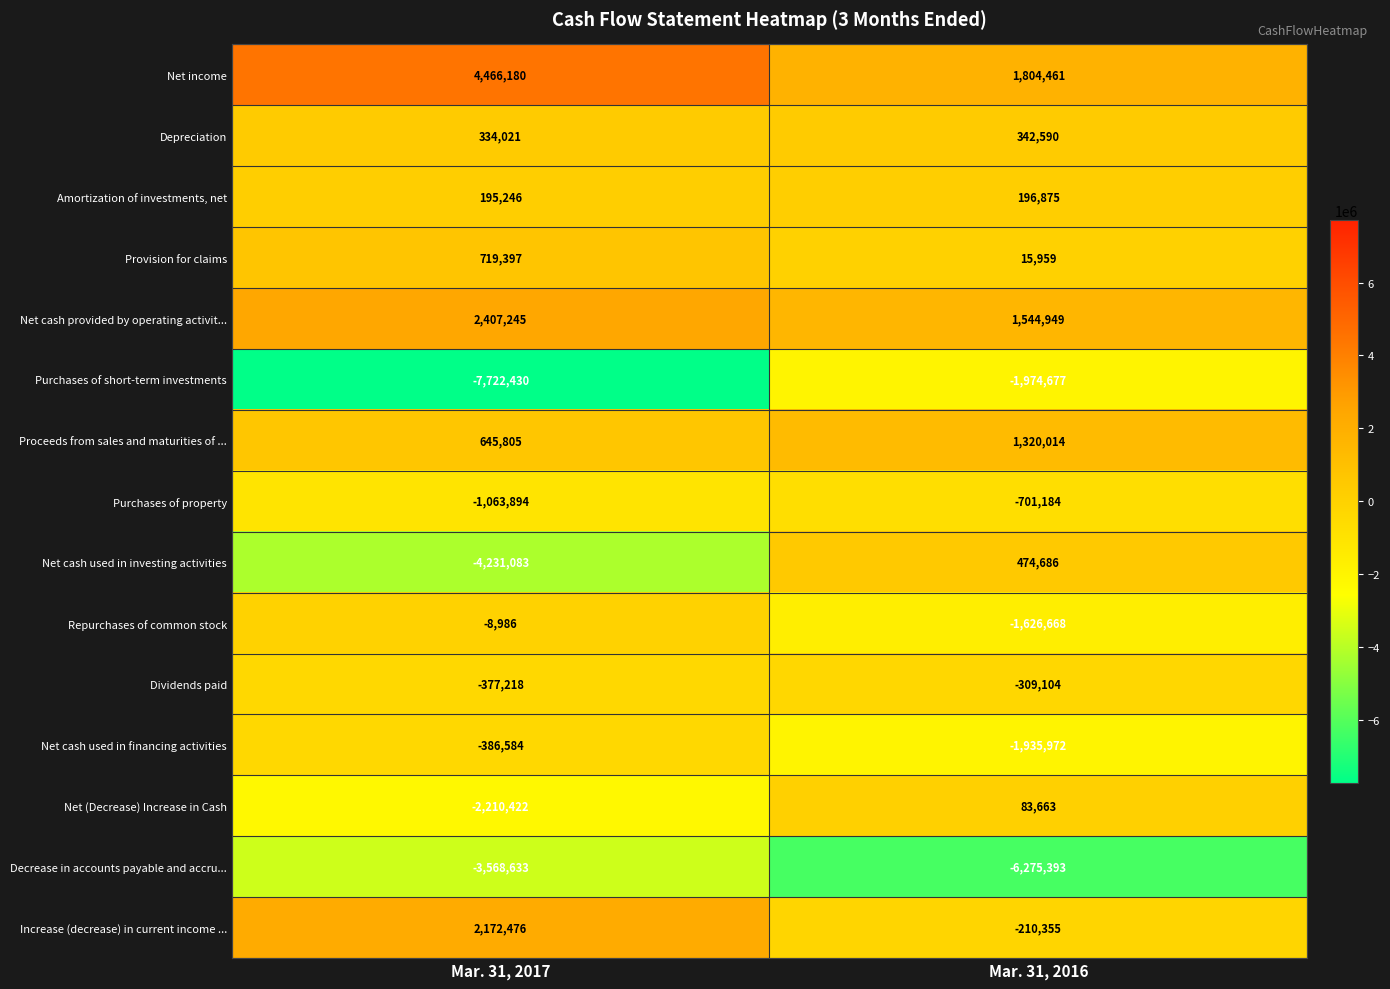

Between Mar. 31, 2017 and Mar. 31, 2016, which series saw the biggest shift?

Purchases of short-term investments